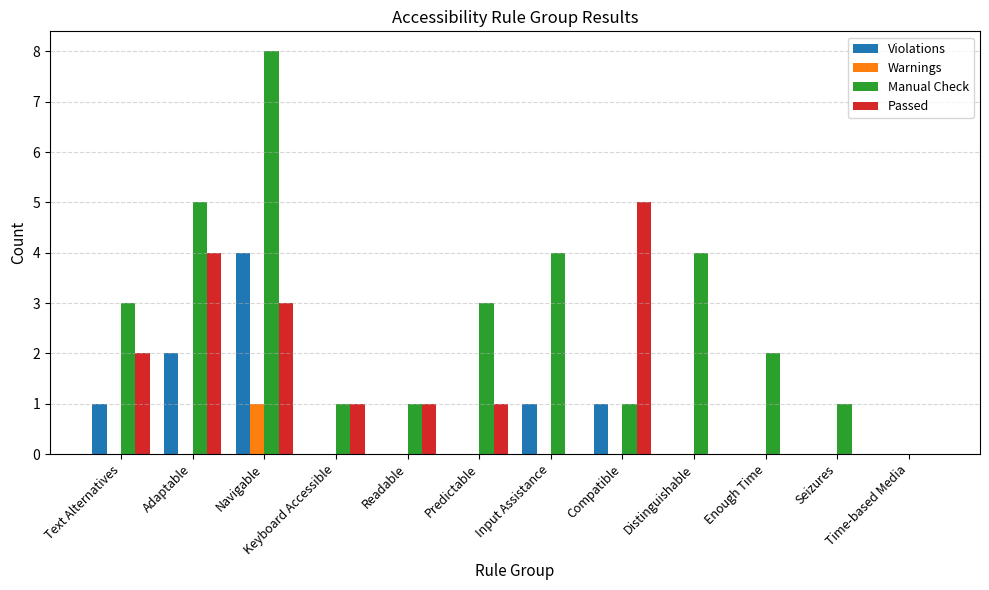

Is it true that Passed equals 0 at Distinguishable?

True